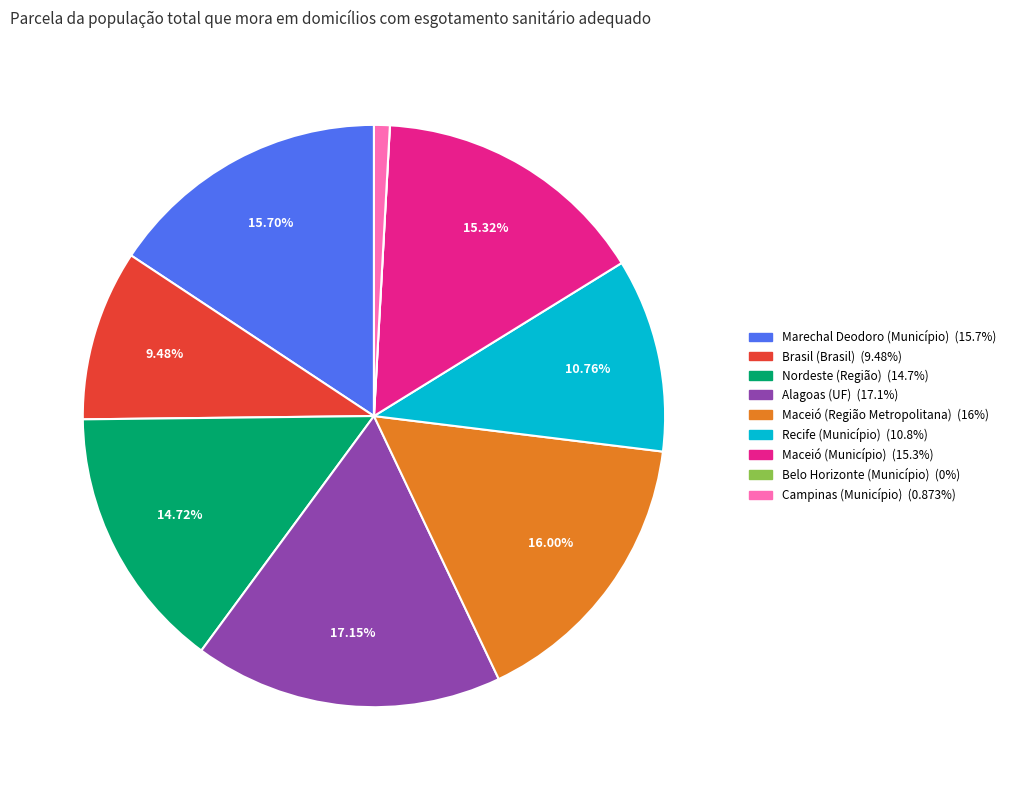

Which category has the biggest portion of the pie?

Alagoas (UF)